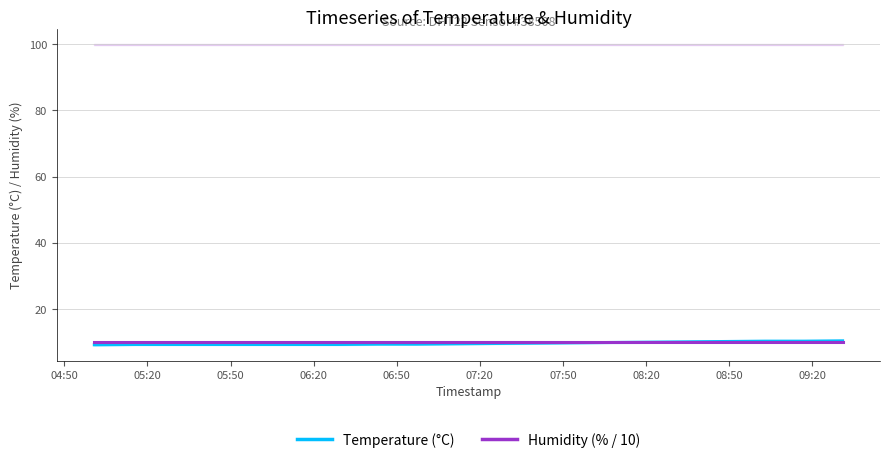

What is the minimum value for Humidity (% / 10)?

10.0